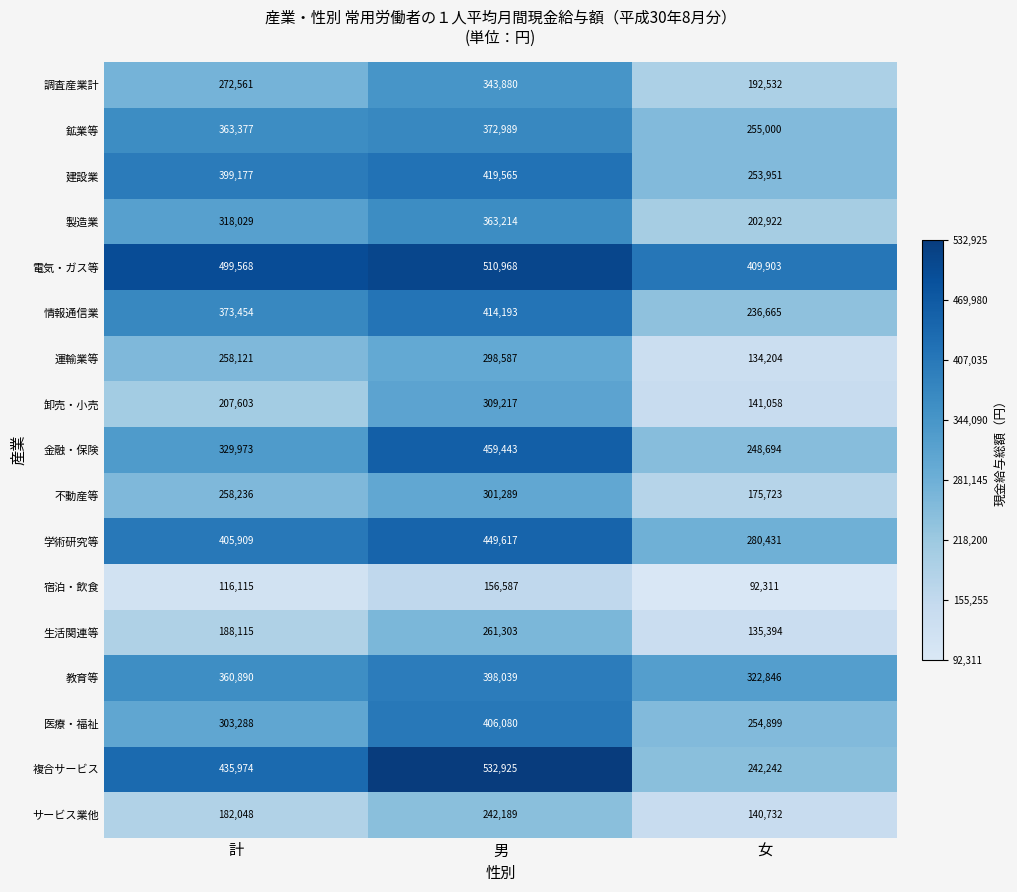

Is it true that 金融・保険 equals 459443 at 男?

True